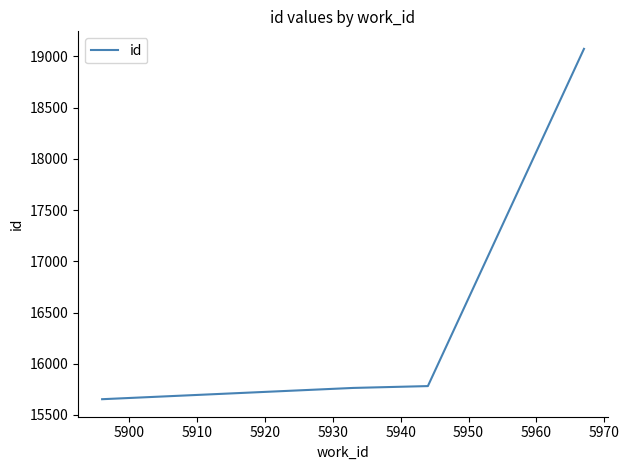

What is the maximum value shown in the chart?

19073